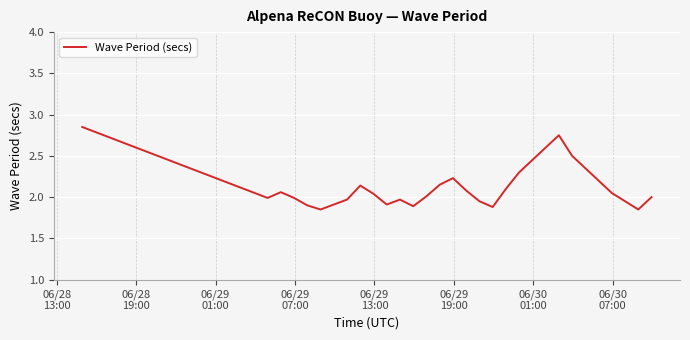

Where does the data first go above 2?

06/28
13:00